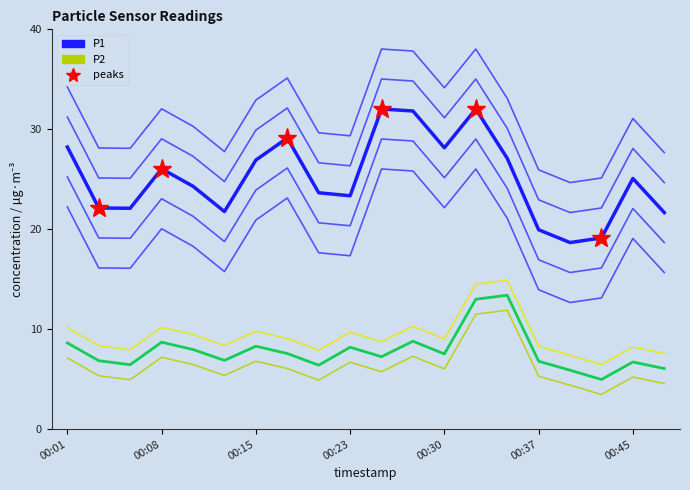

Which series changed the most between 7 and 15?

P1